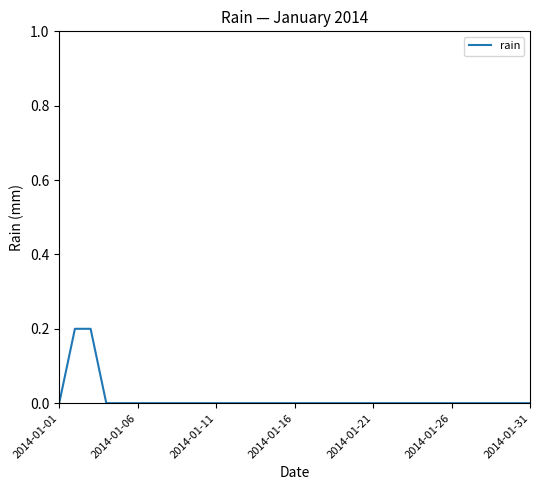

Reading right to left, list all the values displayed in this chart.

0.0	0.0	0.0	0.0	0.0	0.0	0.0	0.0	0.0	0.0	0.0	0.0	0.0	0.0	0.0	0.0	0.0	0.0	0.0	0.0	0.0	0.0	0.0	0.0	0.0	0.0	0.0	0.0	0.2	0.2	0.0